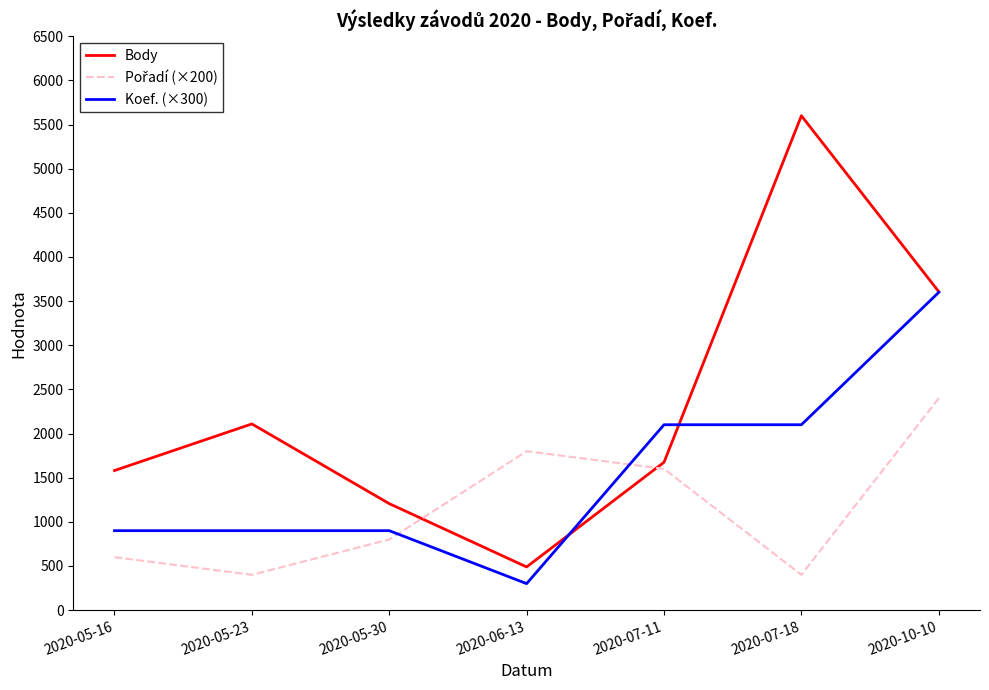

Which series has the largest range (max minus min)?

Body